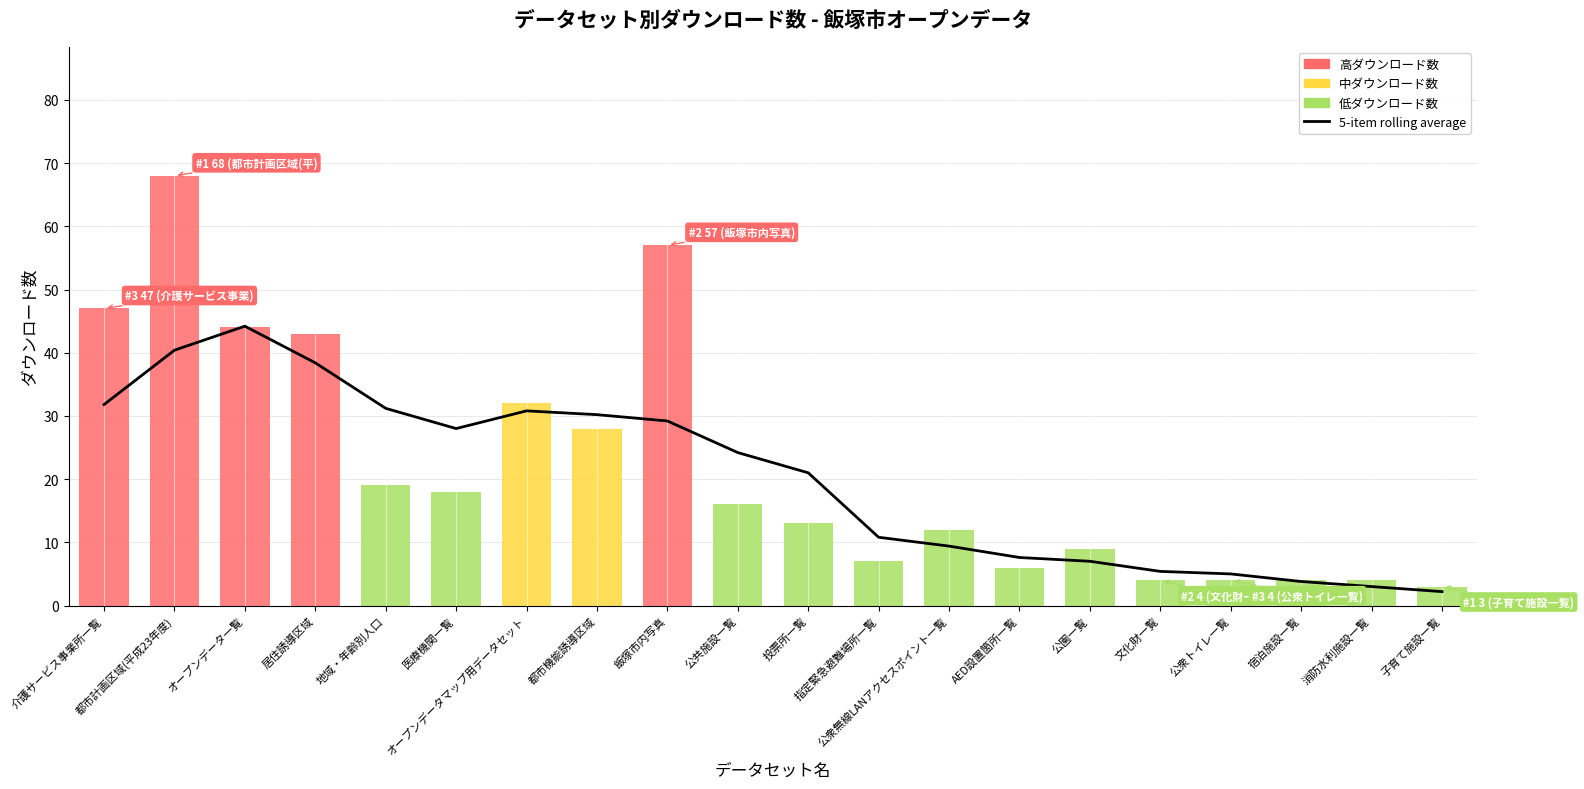

How many data points does each series have?

20